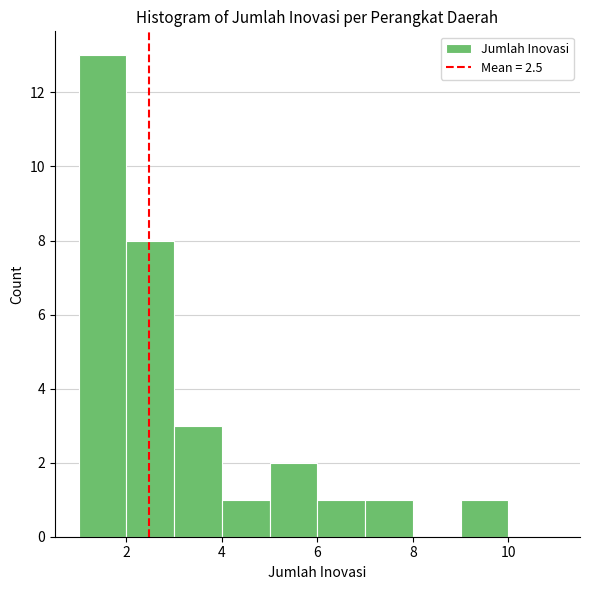

How tall is the bar that spans 4 to 5 on the x-axis? The values are not printed on the chart, so give them approximately, as read against the axis.

1